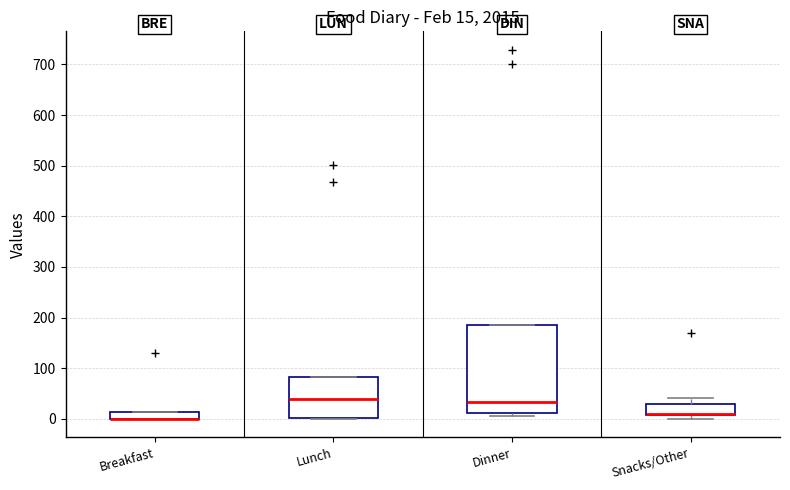

Comparing the boxes themselves (not the whiskers), which one is the tallest?

Dinner